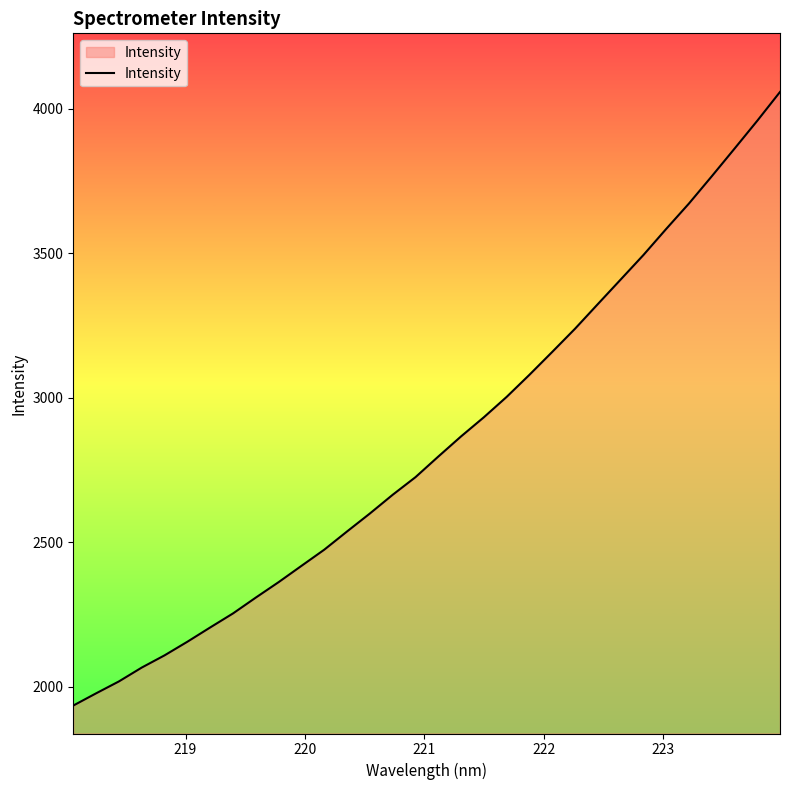

What is the smallest value displayed?

1934.9